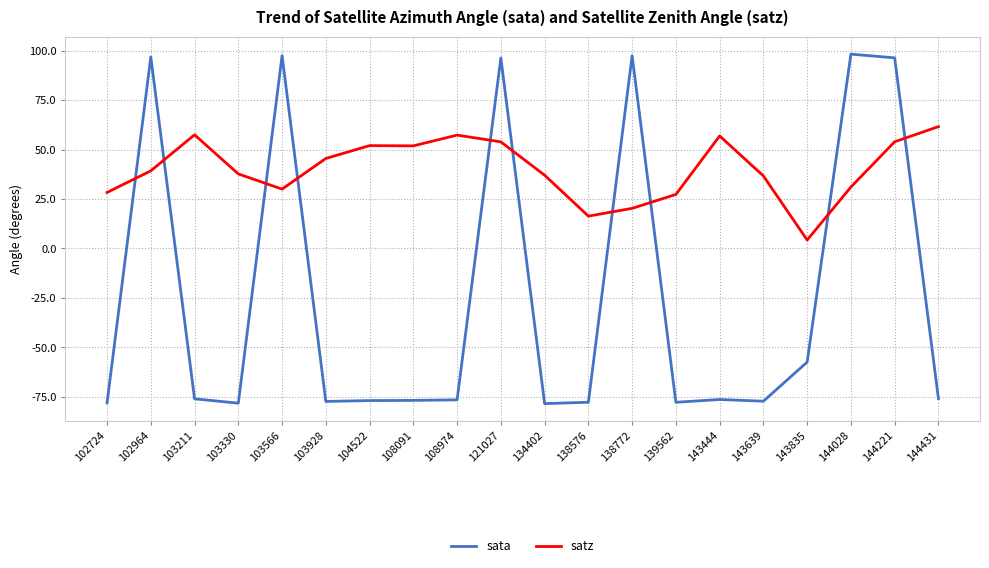

Which series ends up on top after the final intersection of sata and satz?

satz